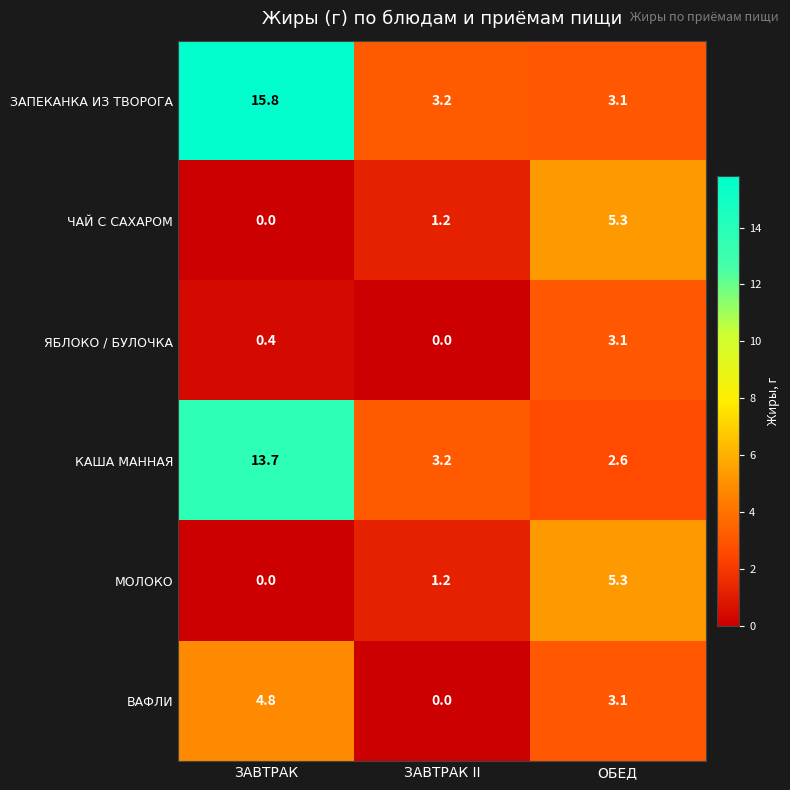

Reading left to right, what are all the values shown in this chart?

ЗАПЕКАНКА ИЗ ТВОРОГА: ЗАВТРАК=15.8	ЗАВТРАК II=3.2	ОБЕД=3.1
ЧАЙ С САХАРОМ: ЗАВТРАК=0.0	ЗАВТРАК II=1.2	ОБЕД=5.3
ЯБЛОКО / БУЛОЧКА: ЗАВТРАК=0.4	ЗАВТРАК II=0.0	ОБЕД=3.1
КАША МАННАЯ: ЗАВТРАК=13.7	ЗАВТРАК II=3.2	ОБЕД=2.6
МОЛОКО: ЗАВТРАК=0.0	ЗАВТРАК II=1.2	ОБЕД=5.3
ВАФЛИ: ЗАВТРАК=4.8	ЗАВТРАК II=0.0	ОБЕД=3.1